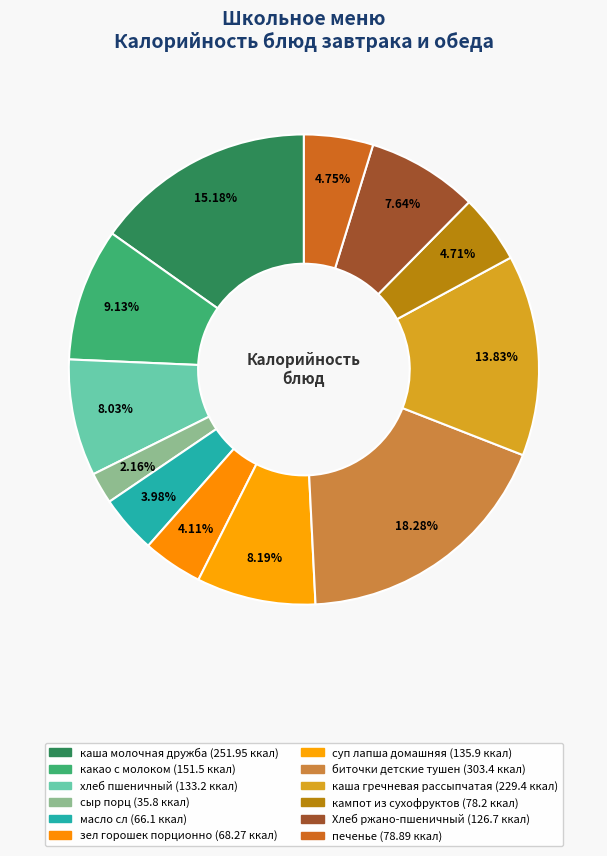

How many segments does this pie chart have?

12